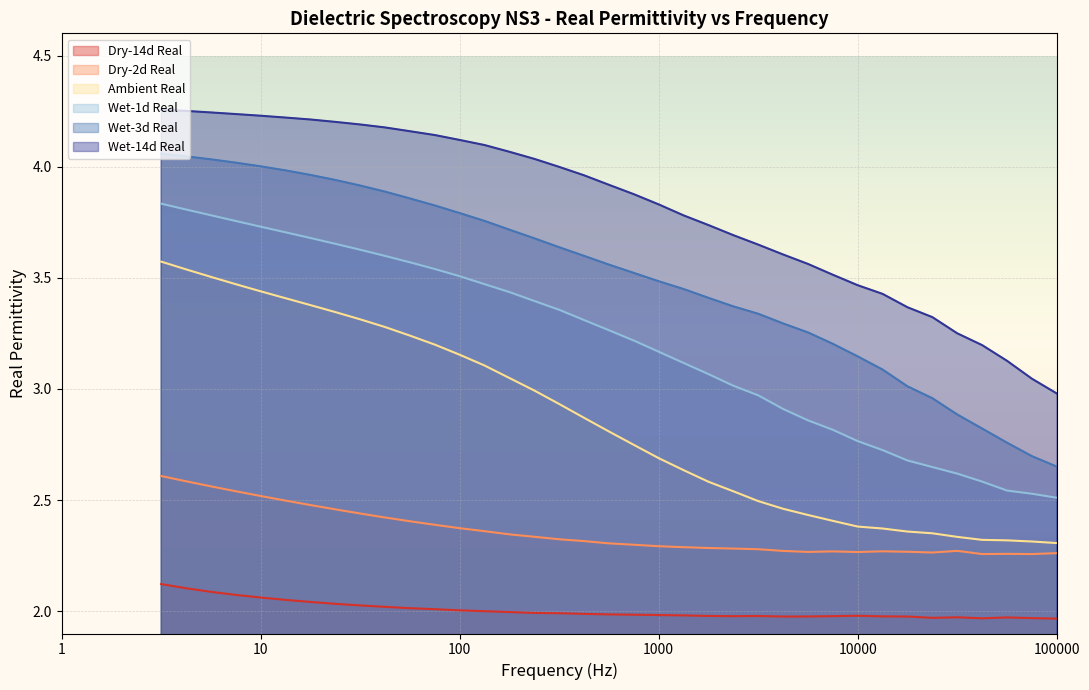

What is the smallest value displayed?

2.0